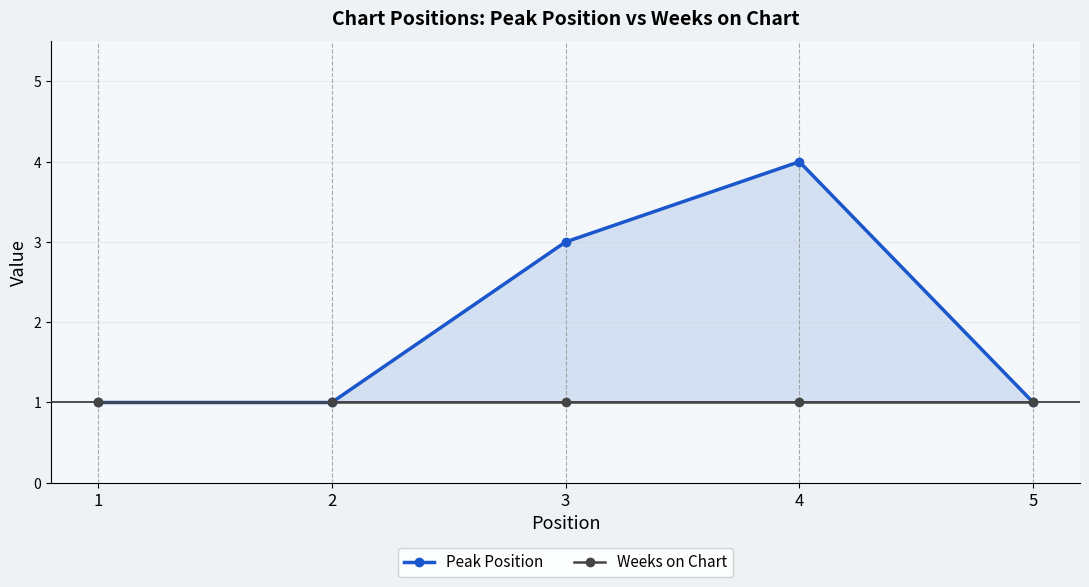

At which label is Weeks on Chart closest to 1?

1